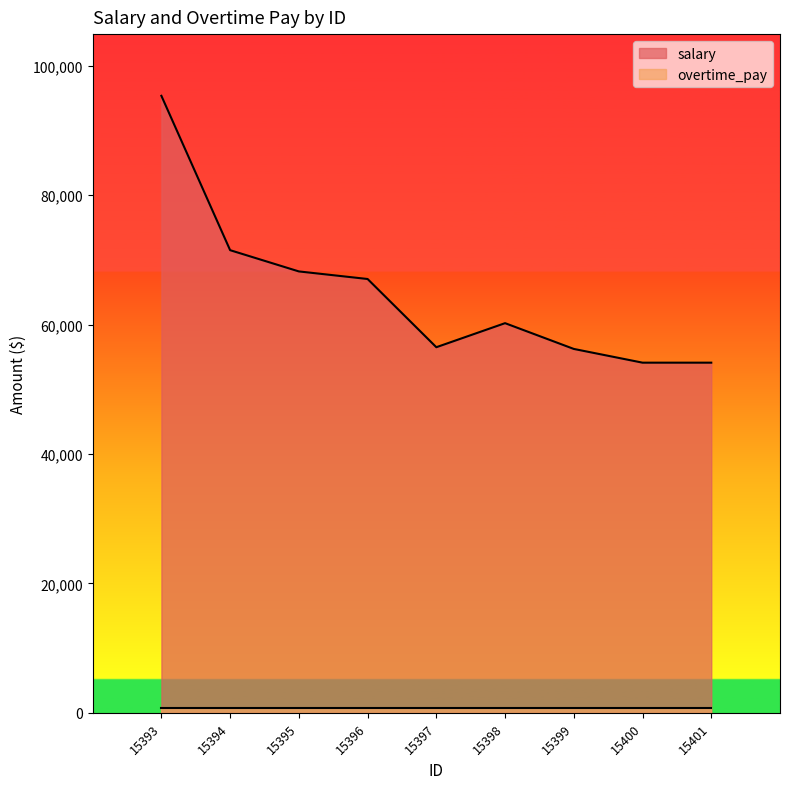

What is the change in value from 15395 to 15397?

-11714